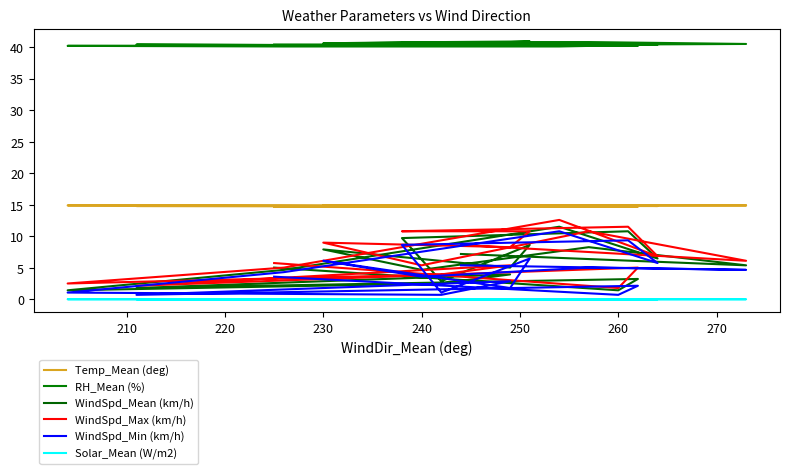

Does the chart have visible grid lines?

No